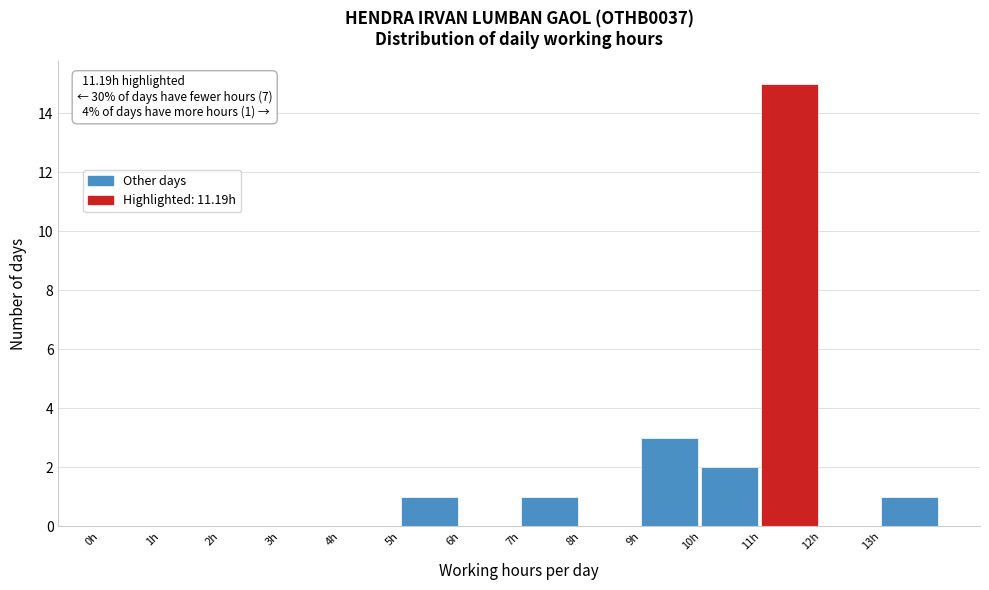

Over which range of the x-axis is the bar tallest?

11 to 12